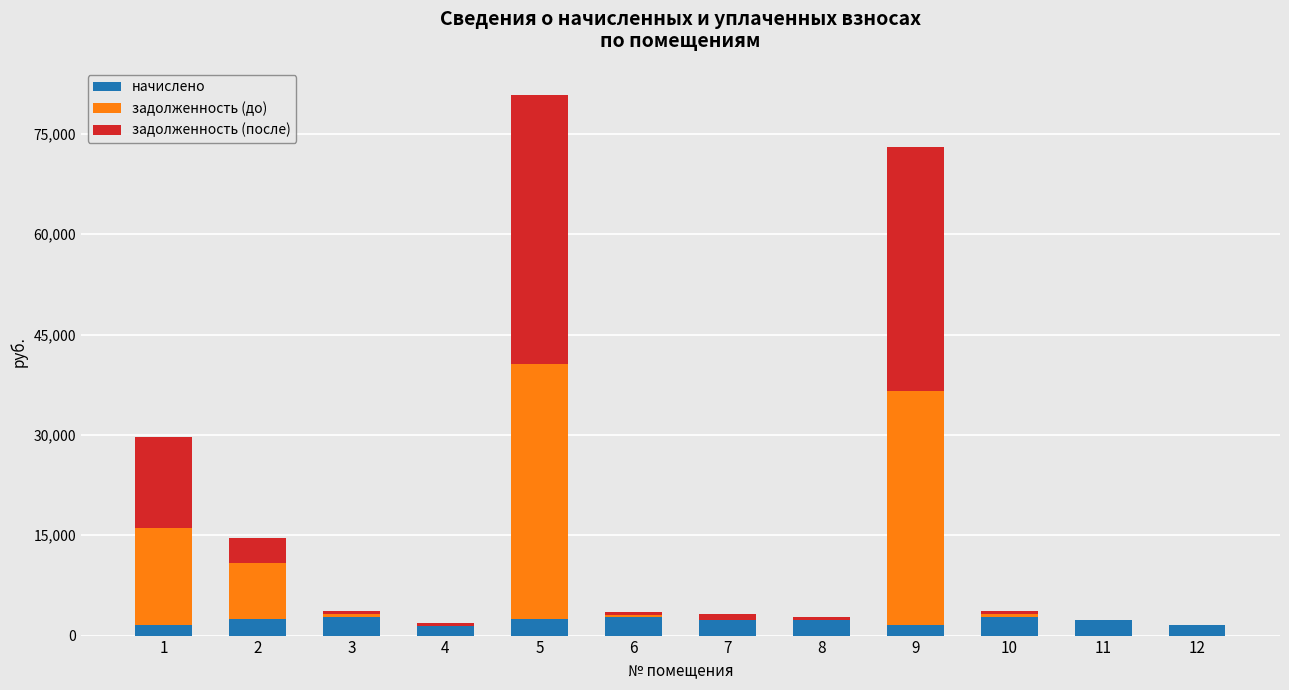

How many distinct data groups are displayed?

3